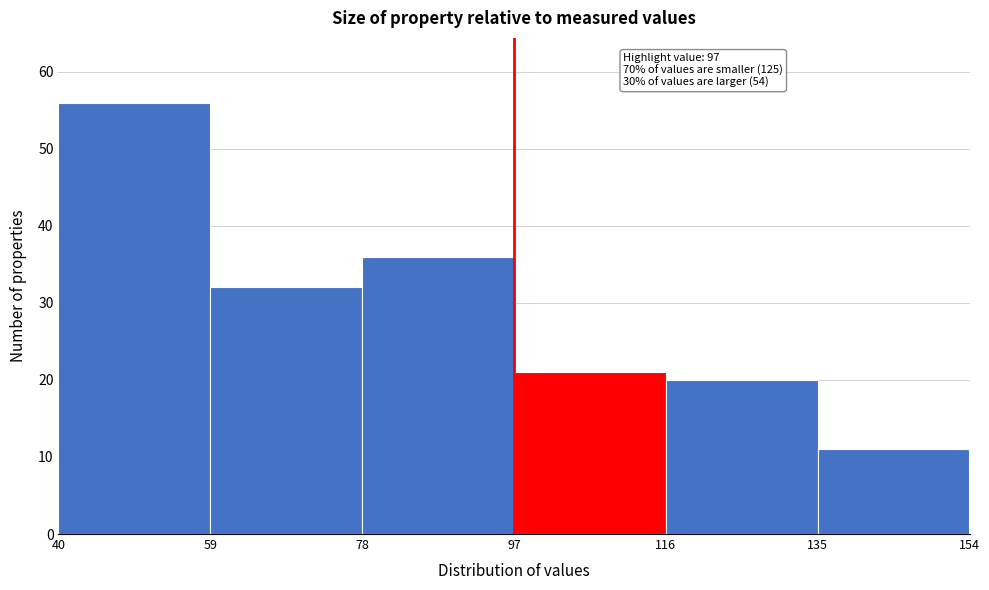

Which range on the x-axis has the tallest bar?

40 to 59